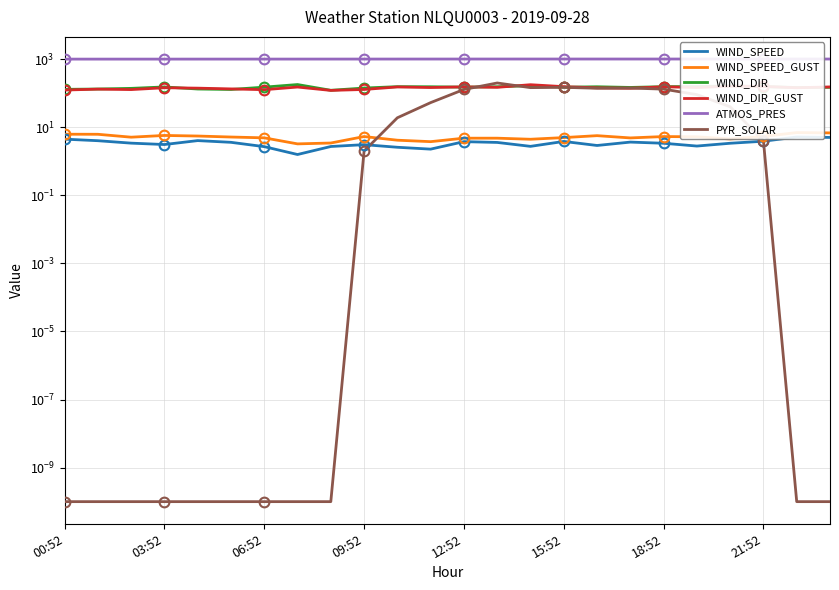

True or false: WIND_DIR and WIND_SPEED intersect in this chart.

False